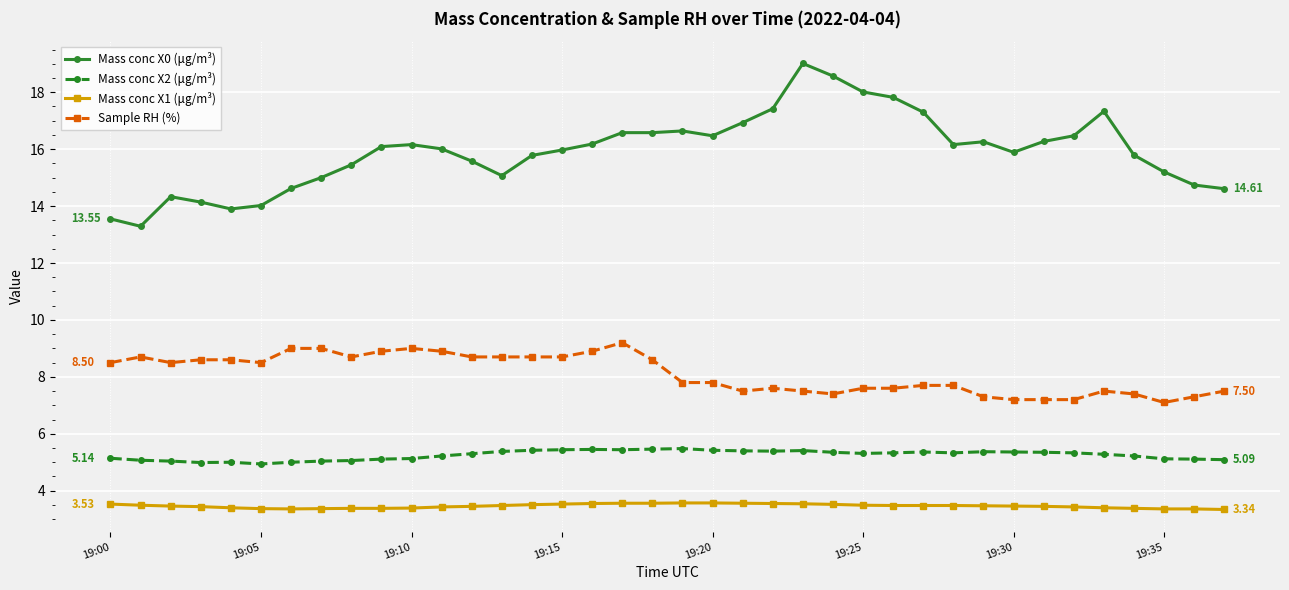

Which series has the largest range (max minus min)?

Mass conc X0 (μg/m³)